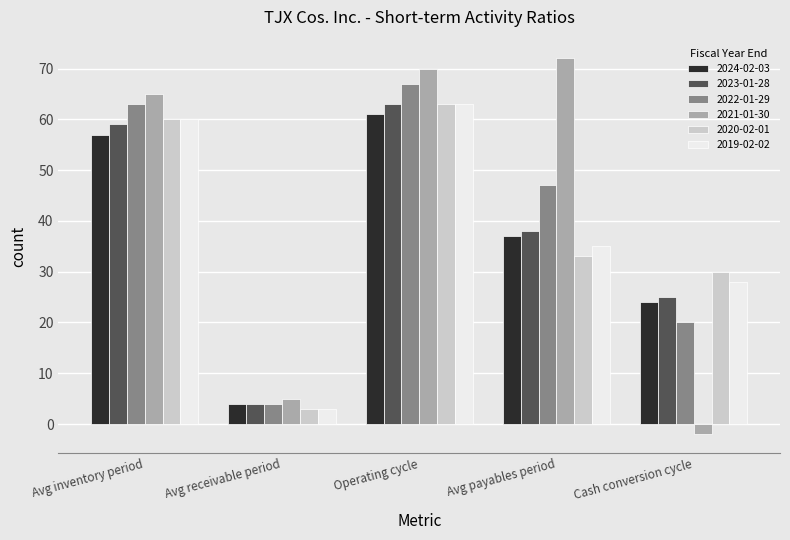

At which category is the sum across all series the highest?

Operating cycle